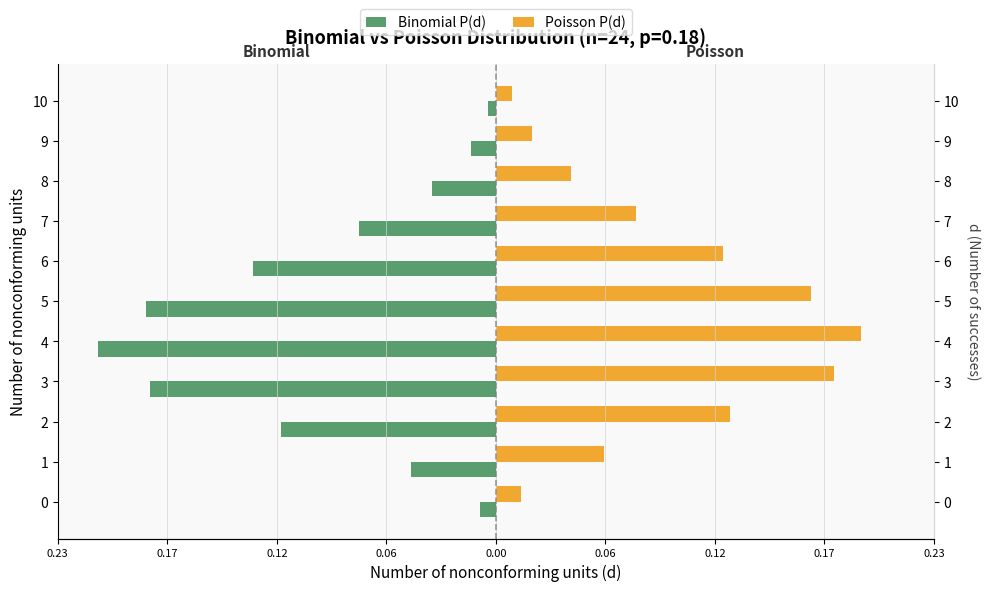

Which series changed the most between 0 and 2?

Poisson P(d)